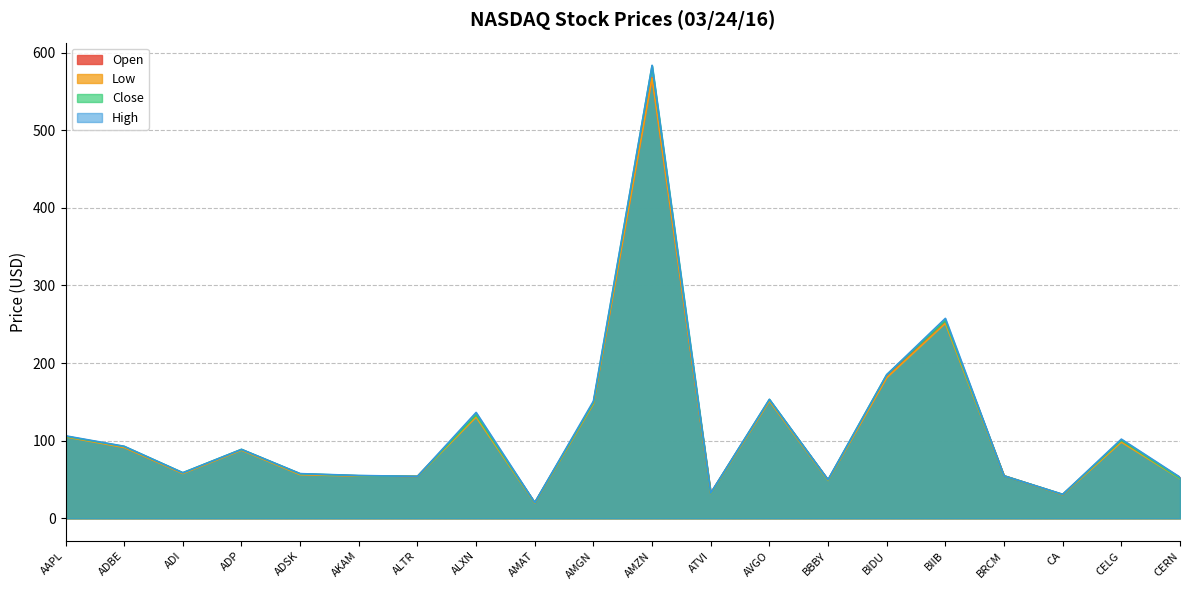

Reading left to right, list all the values displayed in this chart.

High: AAPL=106.2	ADBE=92.7	ADI=58.6	ADP=88.8	ADSK=57.5	AKAM=55.1	ALTR=54.0	ALXN=136.4	AMAT=20.3	AMGN=150.9	AMZN=583.5	ATVI=32.6	AVGO=153.3	BBBY=49.8	BIDU=185.0	BIIB=257.5	BRCM=54.7	CA=30.9	CELG=102.0	CERN=52.9
Low: AAPL=104.9	ADBE=91.2	ADI=57.7	ADP=87.8	ADSK=56.2	AKAM=54.4	ALTR=54.0	ALXN=130.4	AMAT=19.7	AMGN=147.6	AMZN=567.1	ATVI=31.9	AVGO=151.1	BBBY=48.8	BIDU=181.0	BIIB=251.1	BRCM=54.7	CA=30.4	CELG=98.1	CERN=51.1
Close: AAPL=105.7	ADBE=92.5	ADI=58.6	ADP=88.8	ADSK=57.4	AKAM=54.8	ALTR=54.0	ALXN=133.2	AMAT=20.1	AMGN=149.2	AMZN=583.0	ATVI=32.2	AVGO=153.0	BBBY=49.4	BIDU=184.9	BIIB=254.7	BRCM=54.7	CA=30.7	CELG=100.5	CERN=51.5
Open: AAPL=105.6	ADBE=91.5	ADI=58.0	ADP=88.2	ADSK=57.0	AKAM=54.6	ALTR=54.0	ALXN=132.9	AMAT=20.1	AMGN=148.2	AMZN=567.7	ATVI=32.4	AVGO=151.8	BBBY=49.5	BIDU=181.5	BIIB=253.8	BRCM=54.7	CA=30.5	CELG=99.2	CERN=52.5